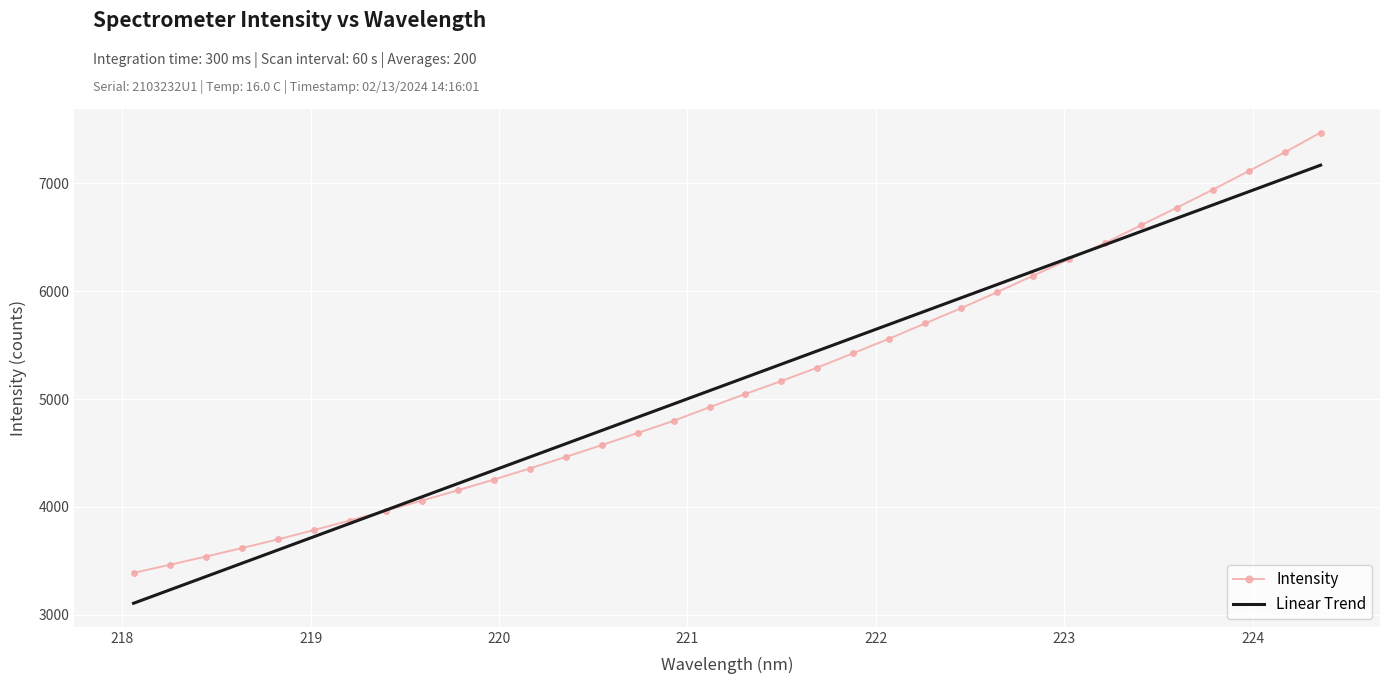

What is the maximum value shown in the chart?

7470.8